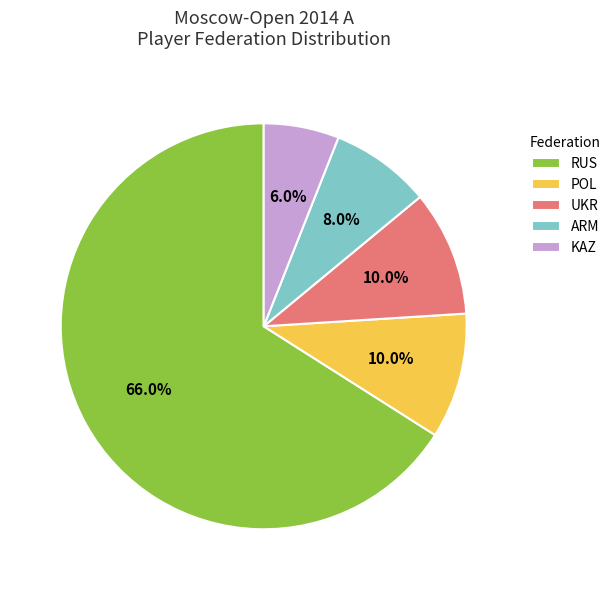

What is the ratio of the value at RUS to the value at UKR?

6.6